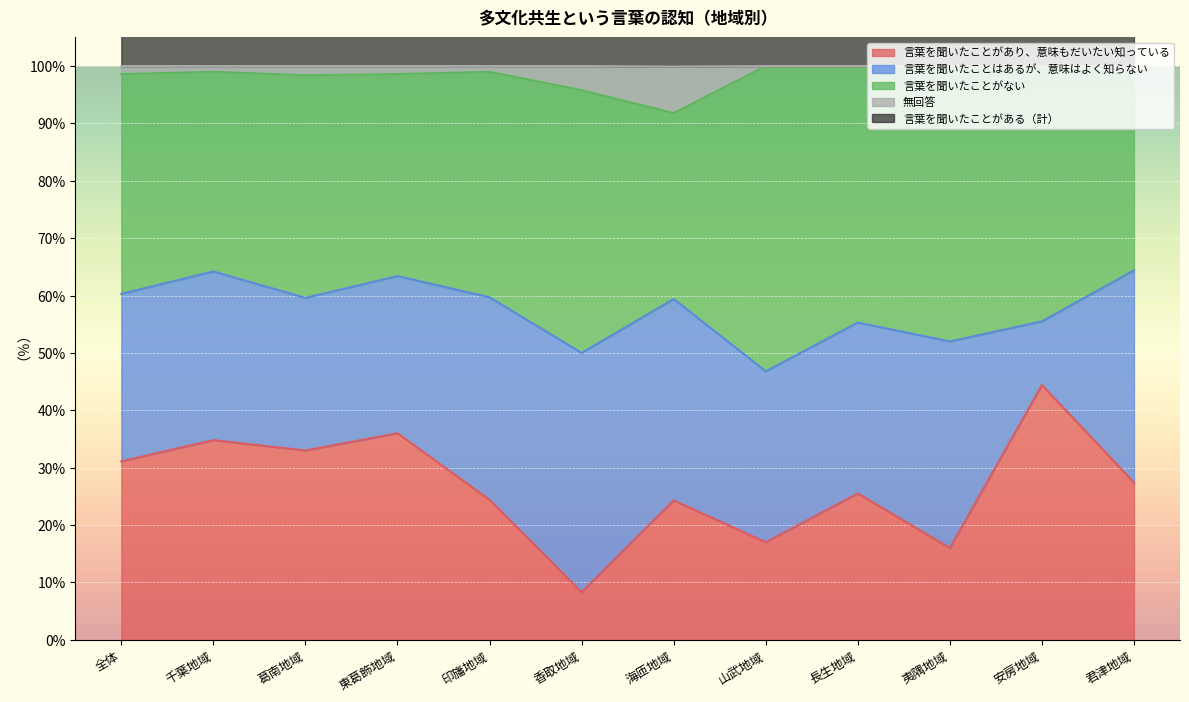

True or false: 言葉を聞いたことがあり、意味もだいたい知っている has a value of 42.0 at 君津地域.

False